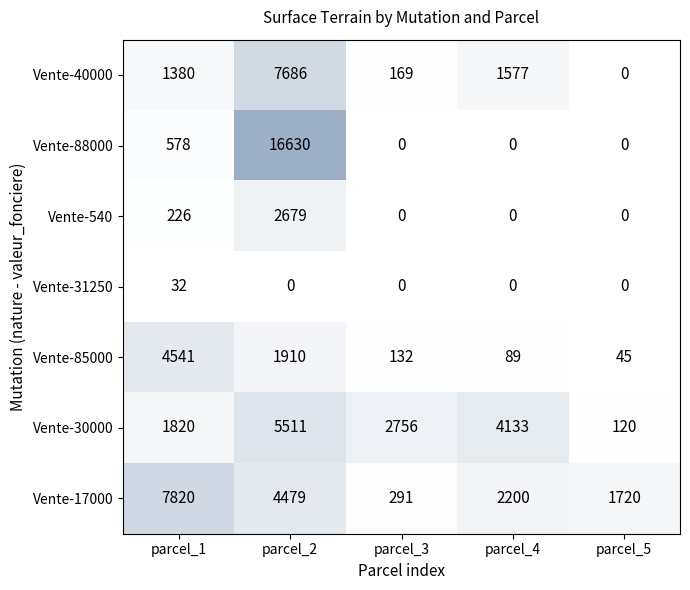

What is the difference between the maximum and minimum values in the Vente-40000 series?

7686